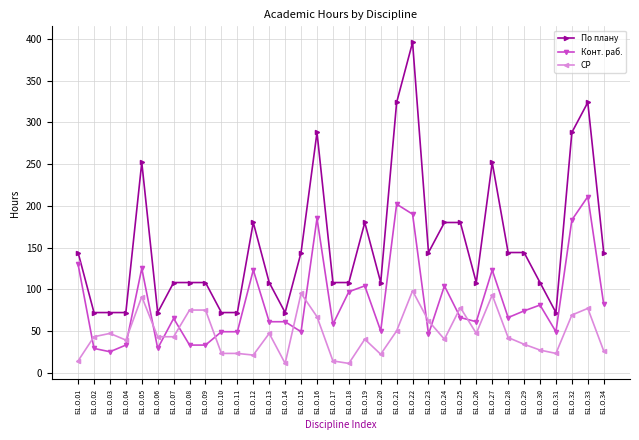

True or false: Конт. раб. and По плану intersect in this chart.

False